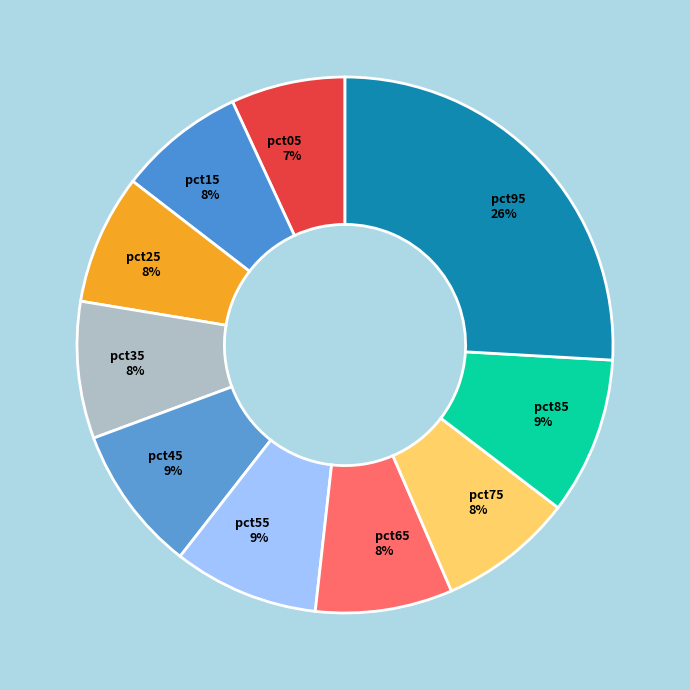

True or false: pct25 accounts for 1% of the total.

False